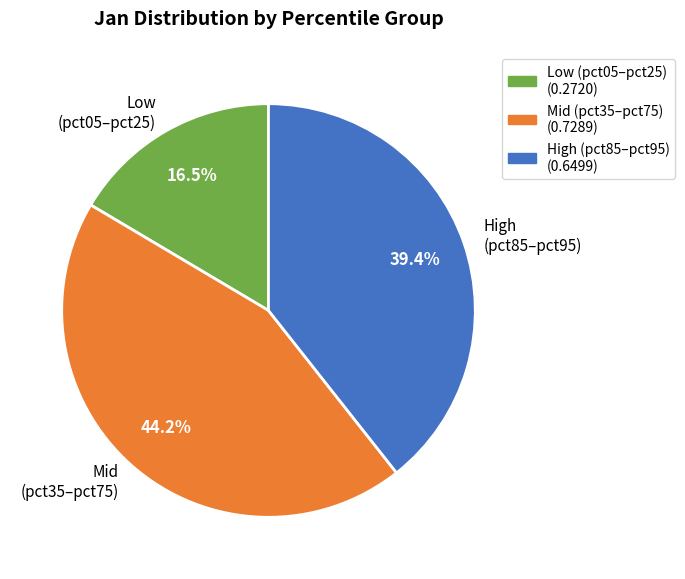

Combined, do High (pct85–pct95) and Low (pct05–pct25) account for over 50%?

Yes